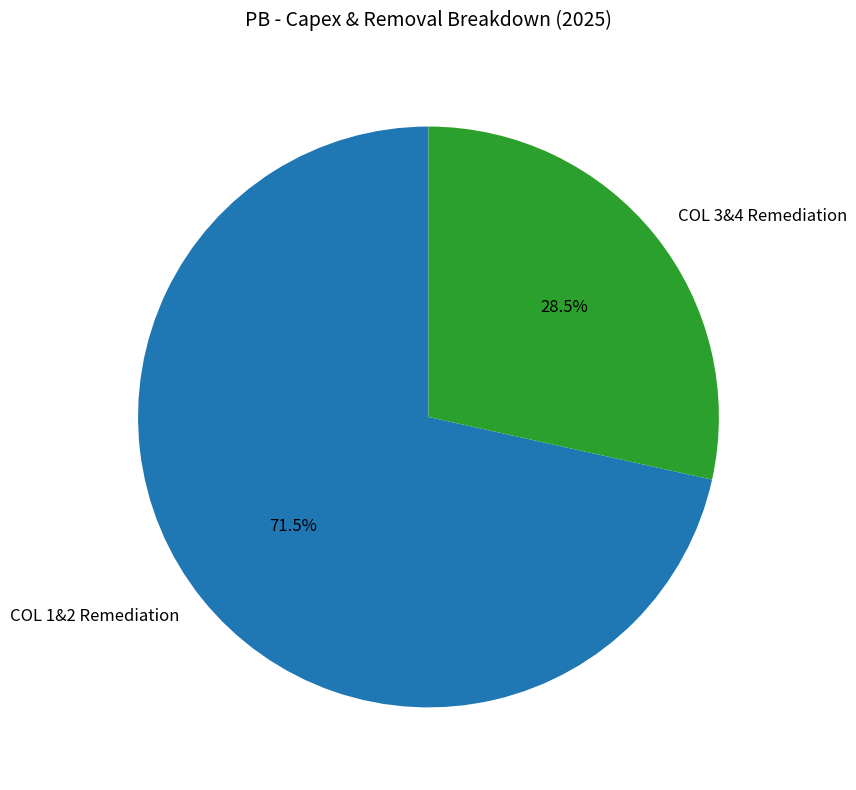

How many segments does this pie chart have?

2